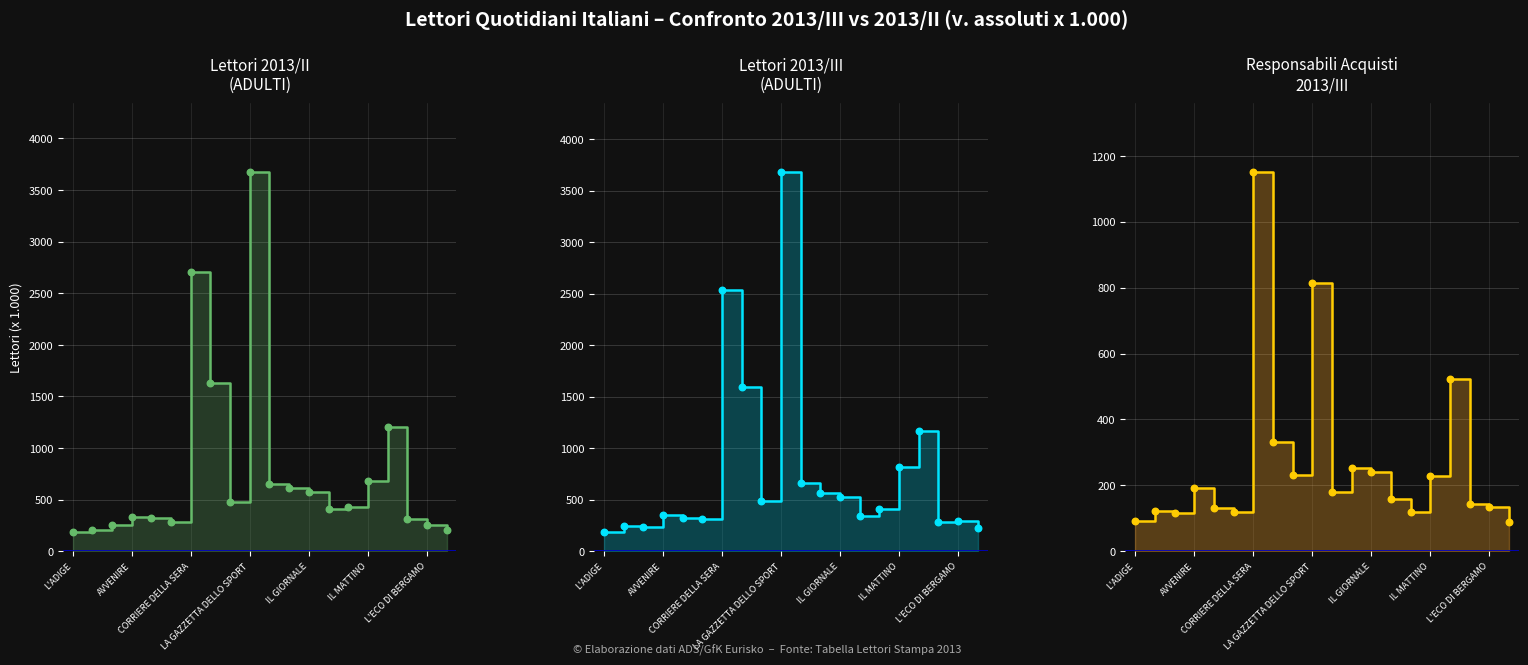

At how many categories does at least one series exceed 2221?

2